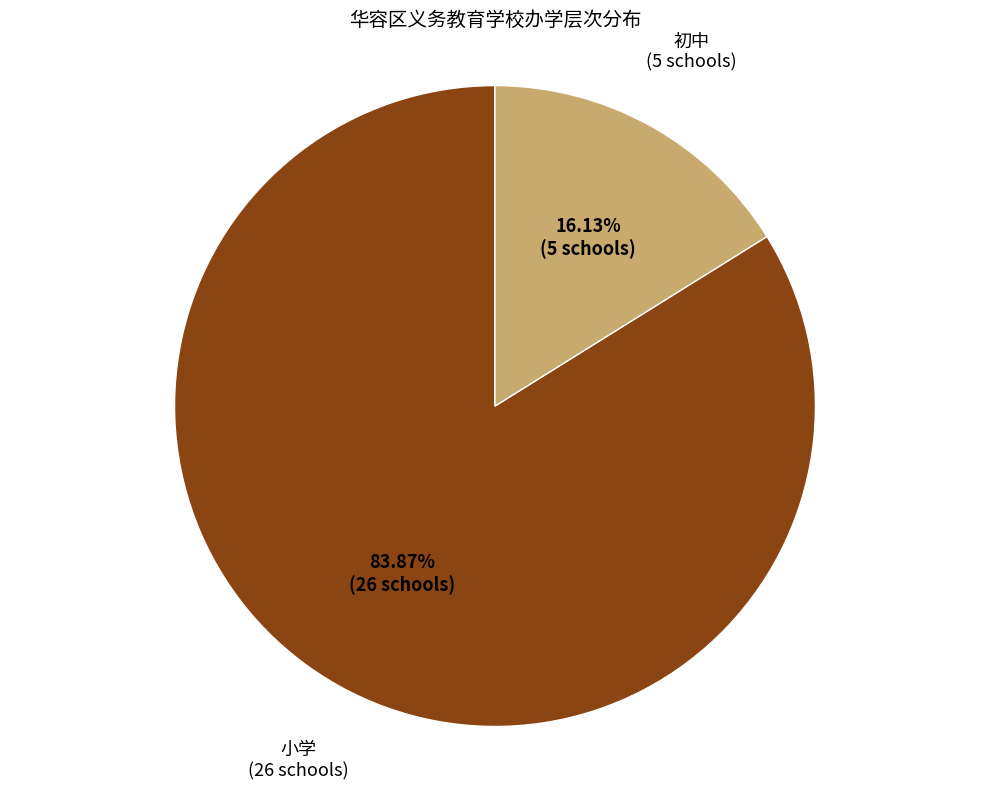

Rank the categories by value from lowest to highest.

初中, 小学